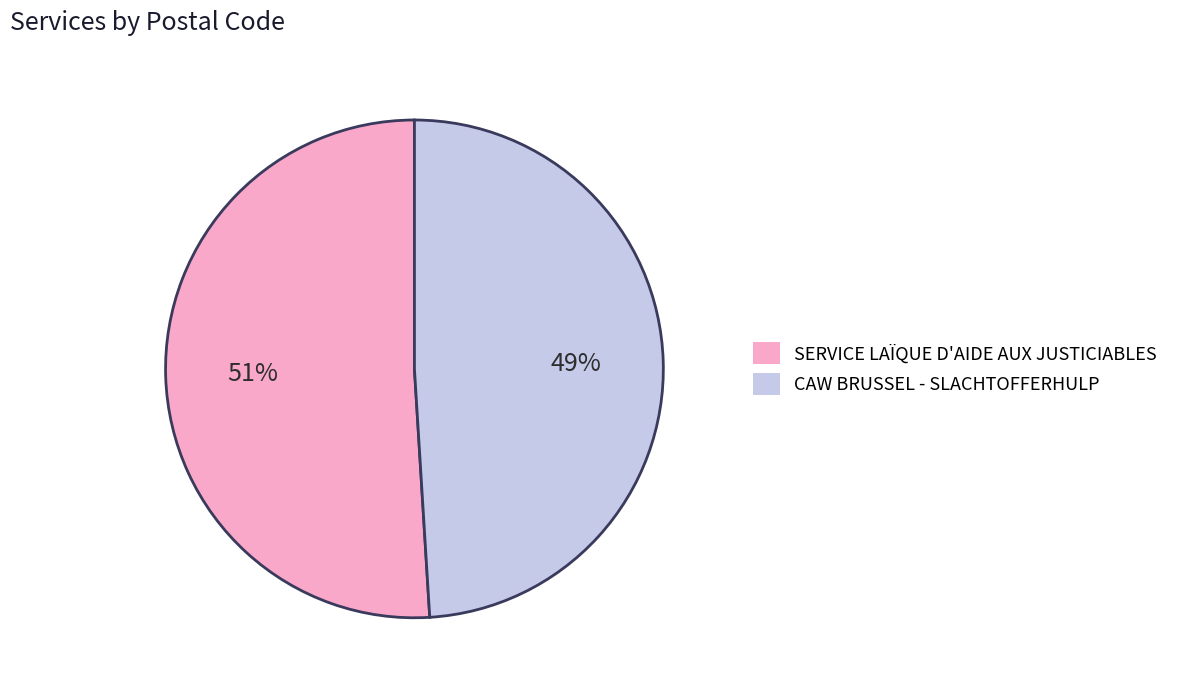

How many segments does this pie chart have?

2